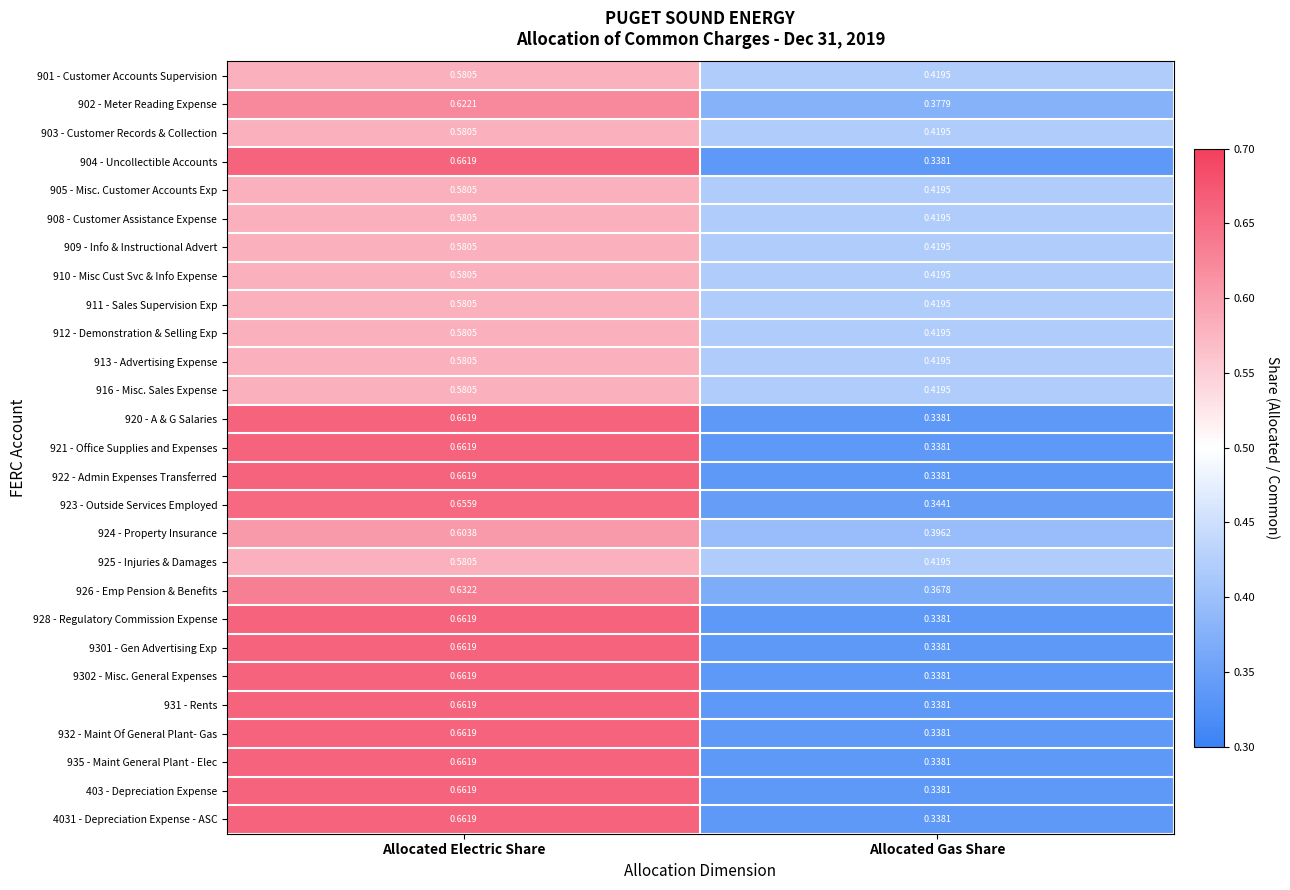

At which category is the sum across all series the highest?

Allocated Electric Share